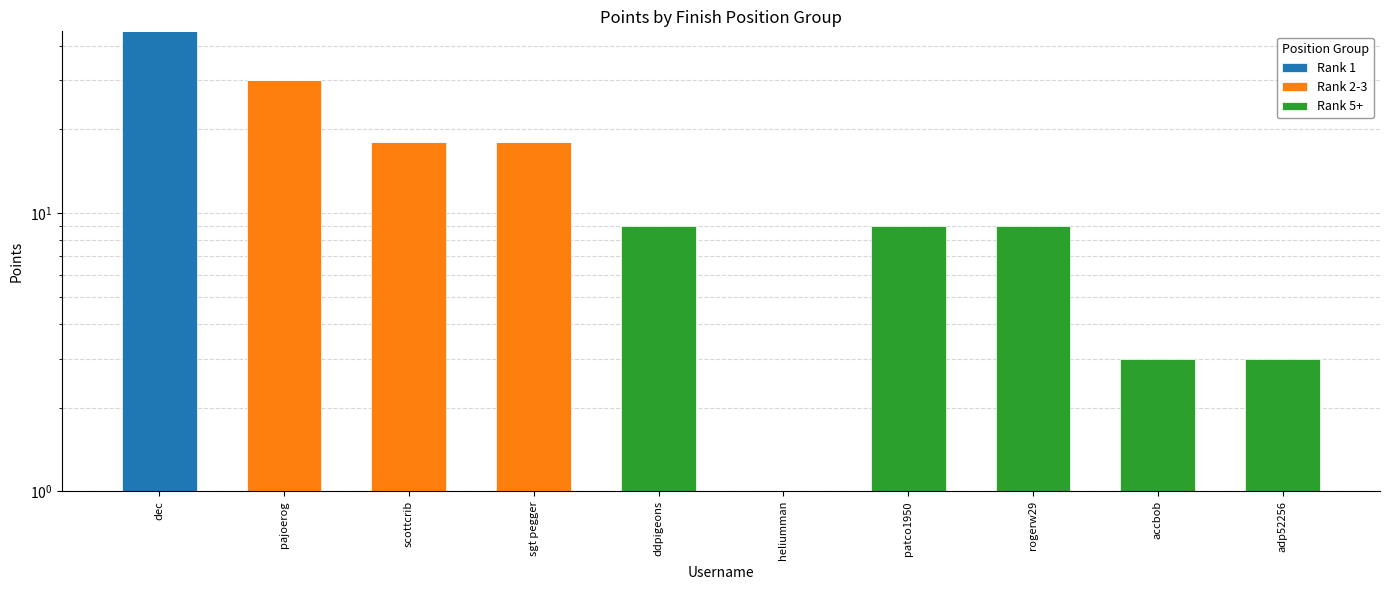

How many series are shown in this chart?

3